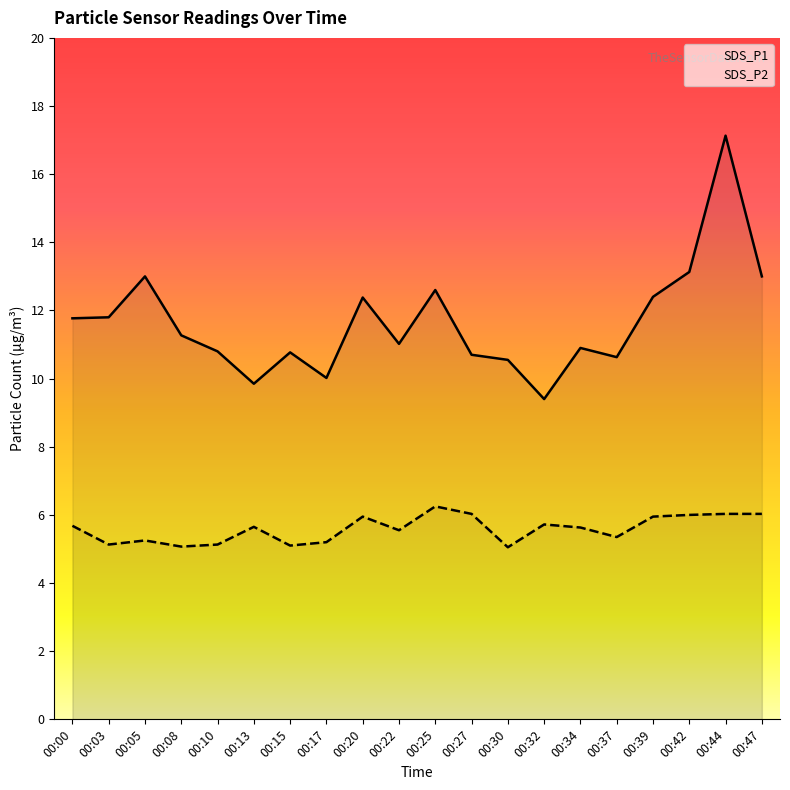

Which series has the largest total across all categories?

SDS_P1